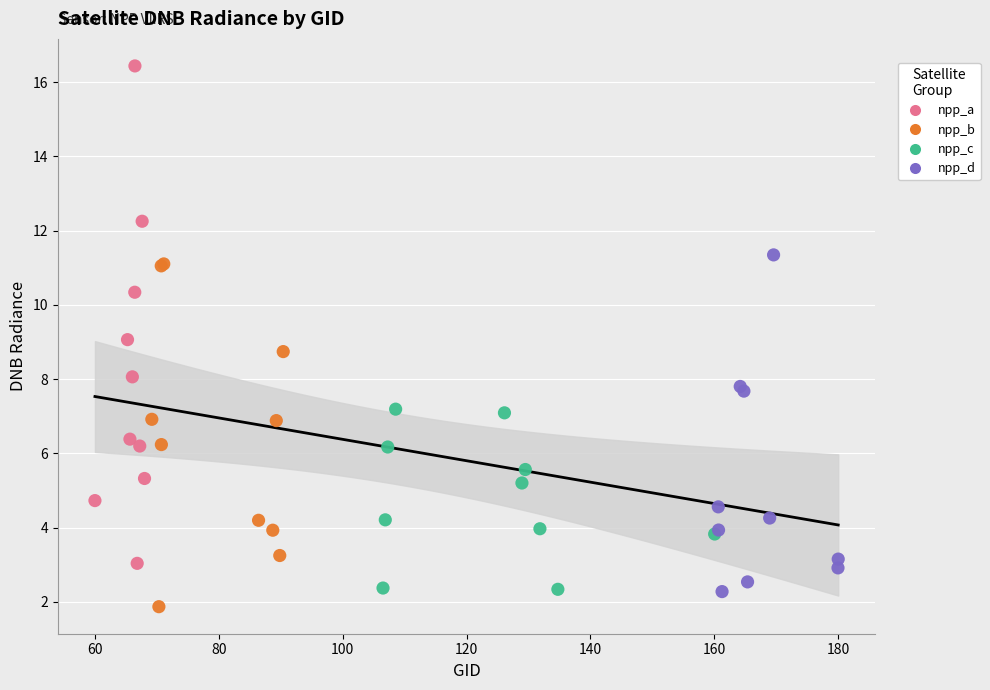

Which series has the widest spread of Y values?

npp_a